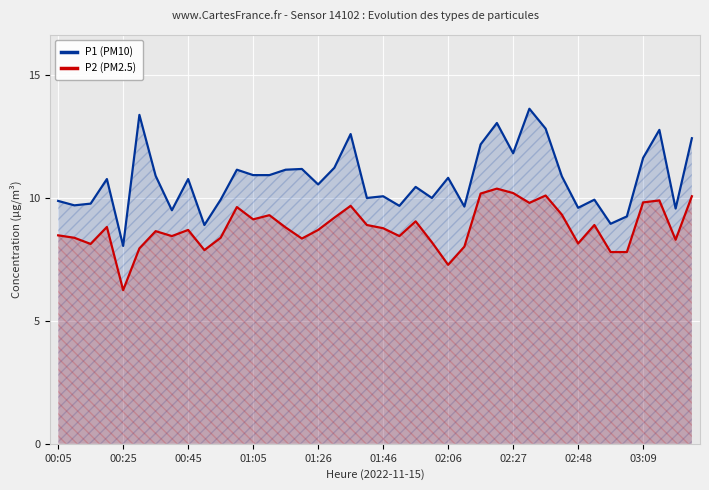

Does the chart display data point markers on the line(s)?

No